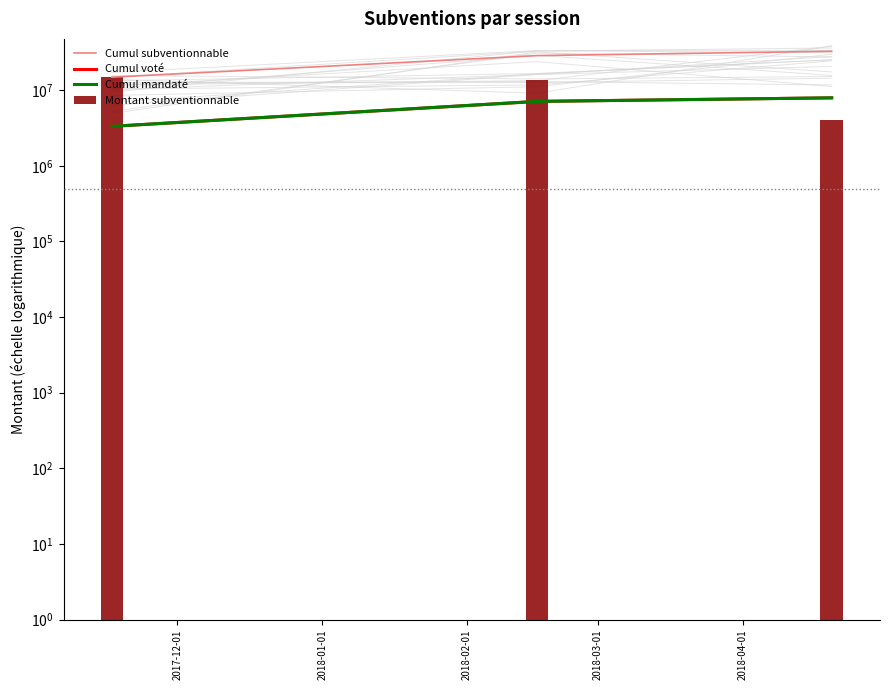

What is the label of the 3rd bar from the right?

2017-12-01